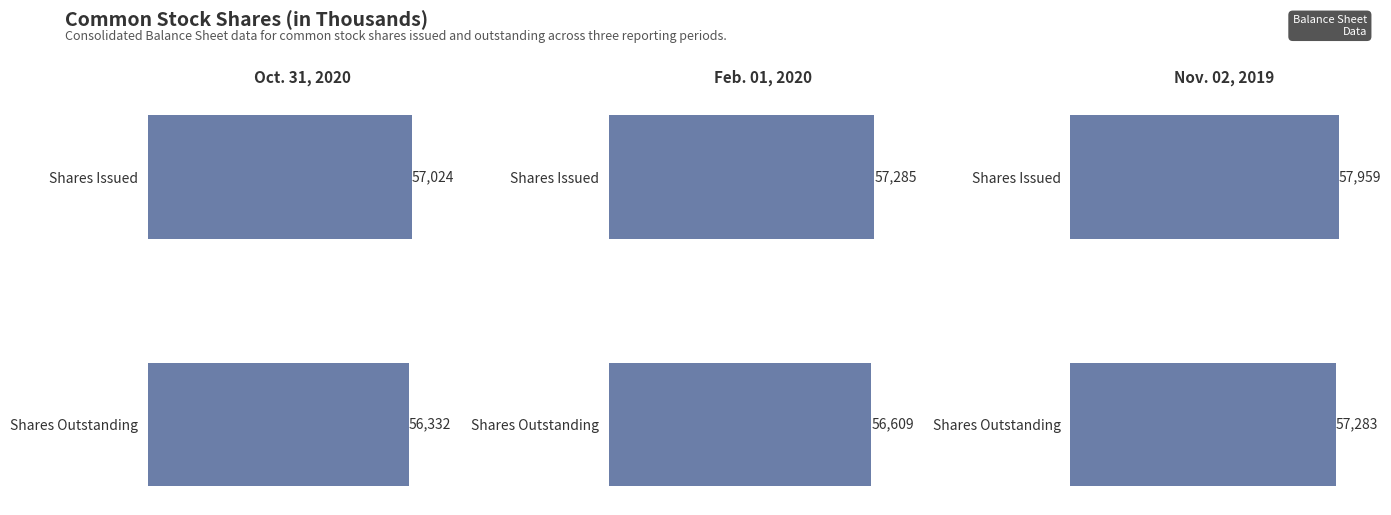

How many Oct. 31, 2020 values are between 56332 and 57024?

2